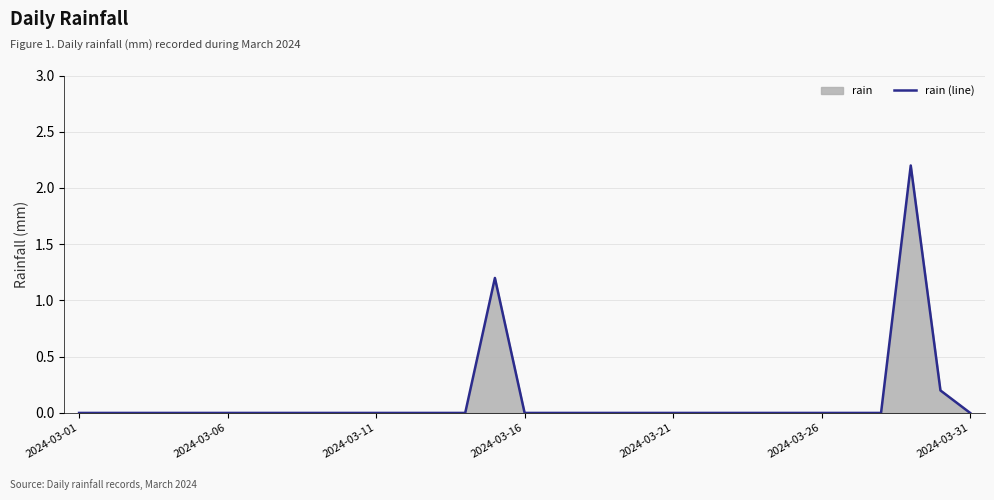

Does the chart display data point markers on the line(s)?

No